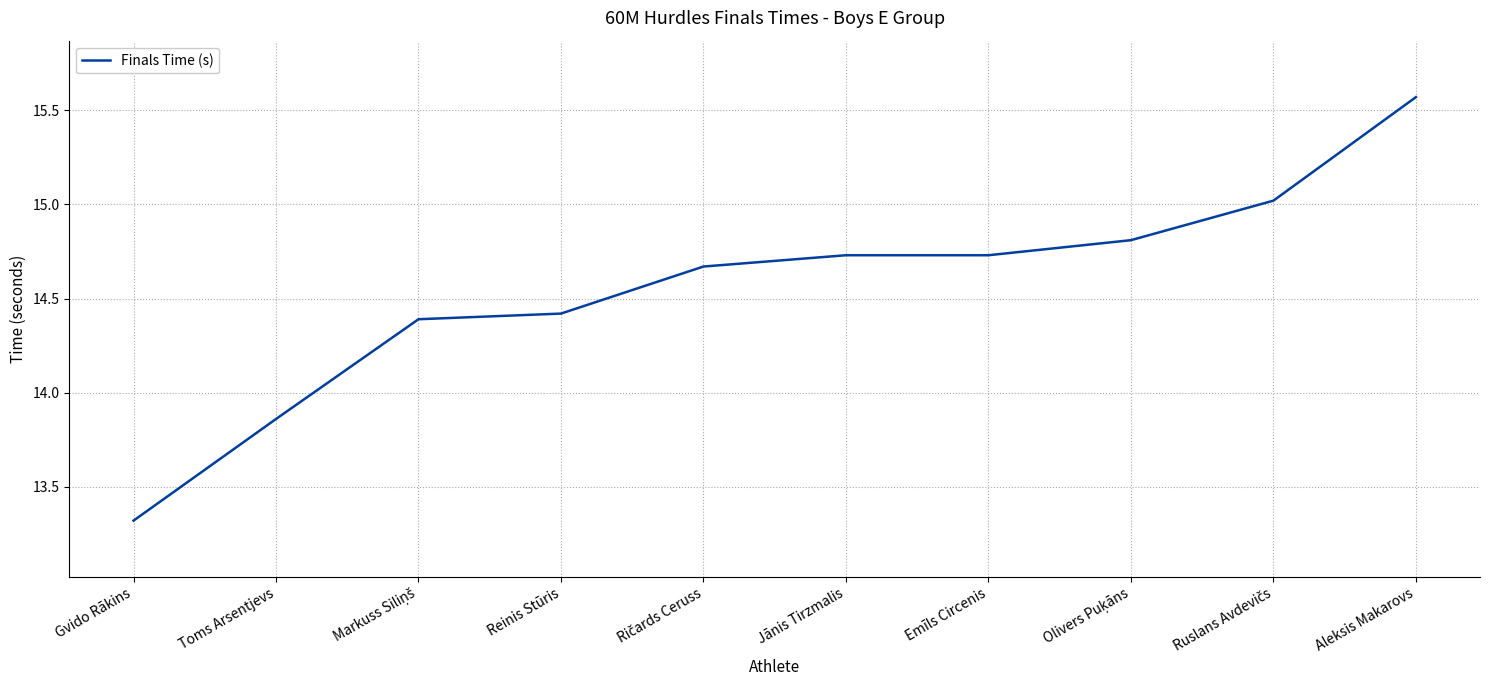

What position from the right is Jānis Tirzmalis?

5